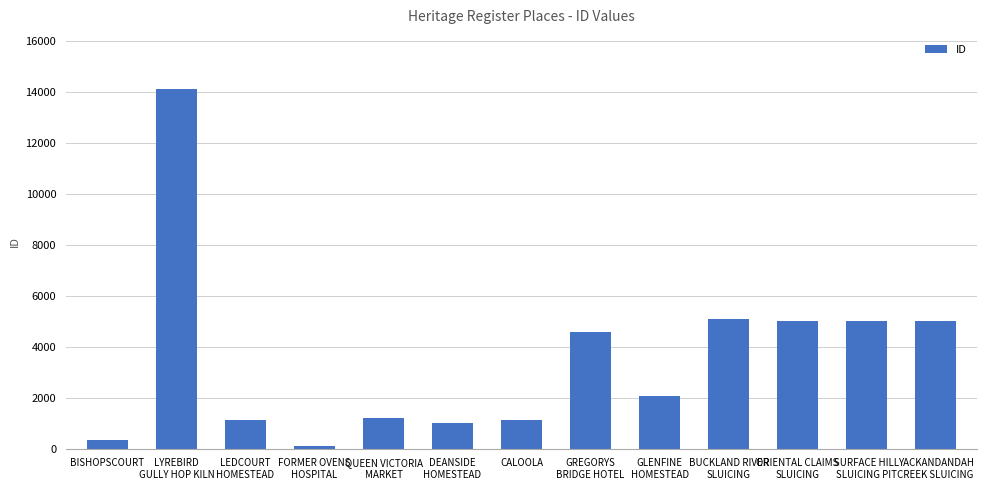

At which label does the data first exceed 2084?

LYREBIRD
GULLY HOP KILN